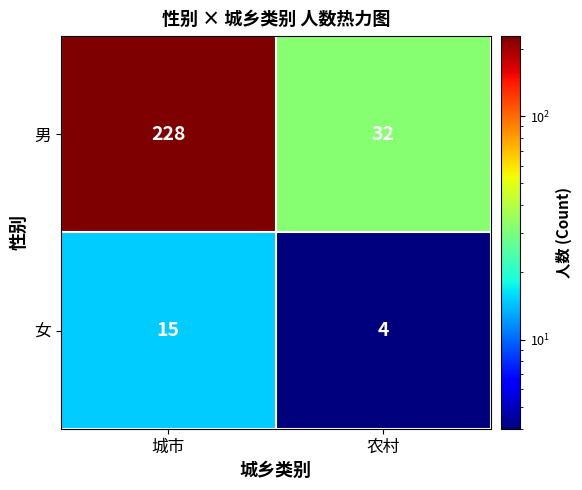

The value of 男 at 农村 is 17. True or false?

False